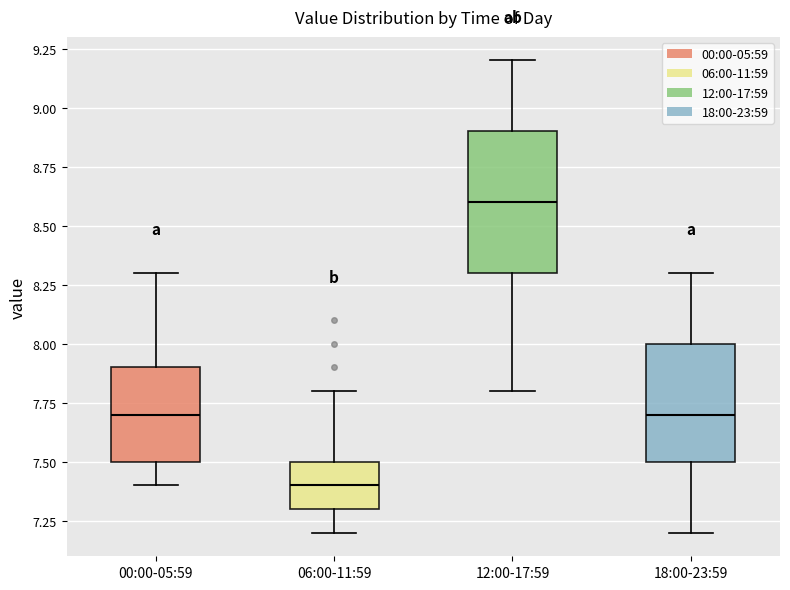

Where does the median line of the box for 06:00-11:59 sit on the y-axis? The values are not printed on the chart, so give them approximately, as read against the axis.

7.4